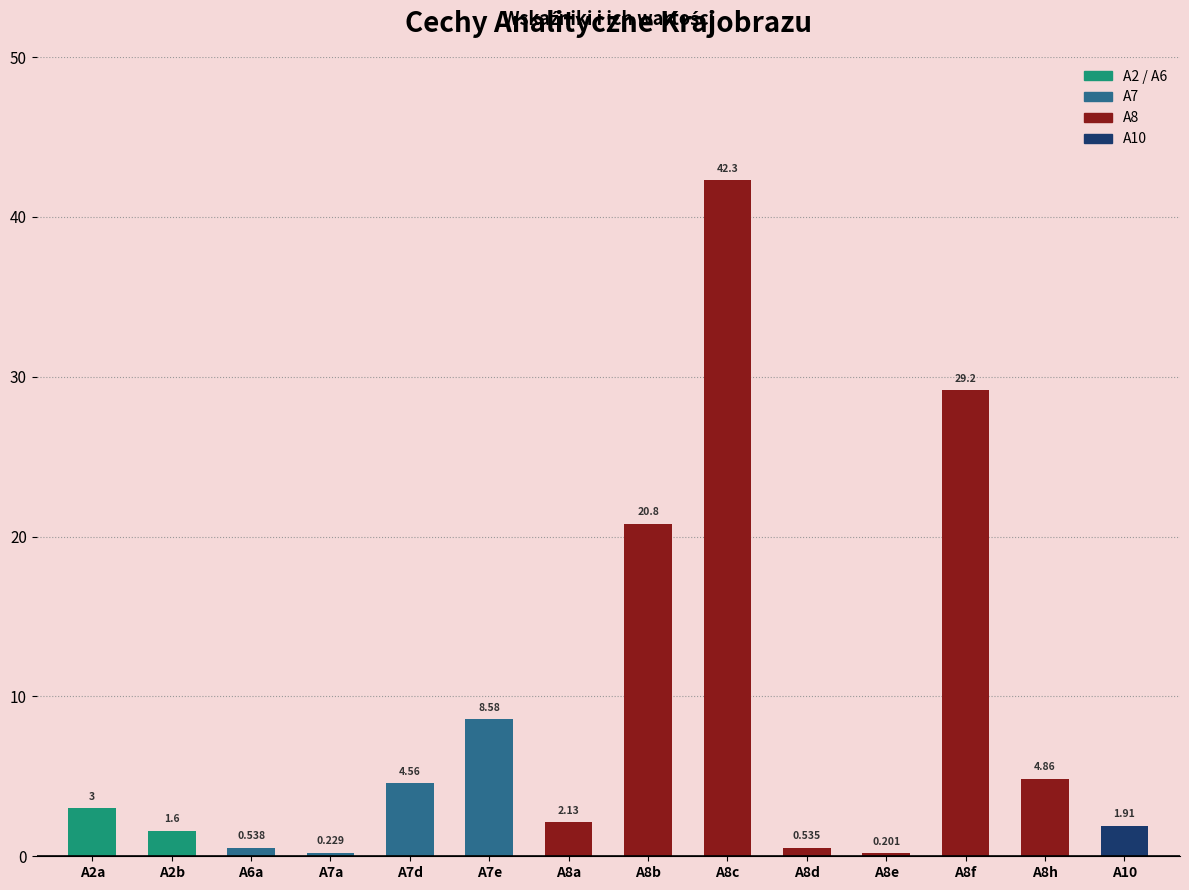

Which category has the lowest value across all series?

A8e